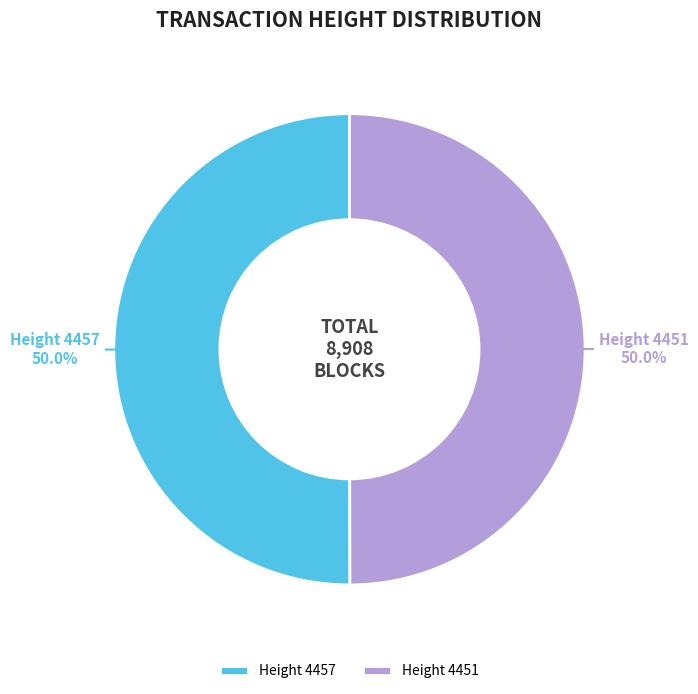

What portion of the pie excludes Height 4457?

50.0%